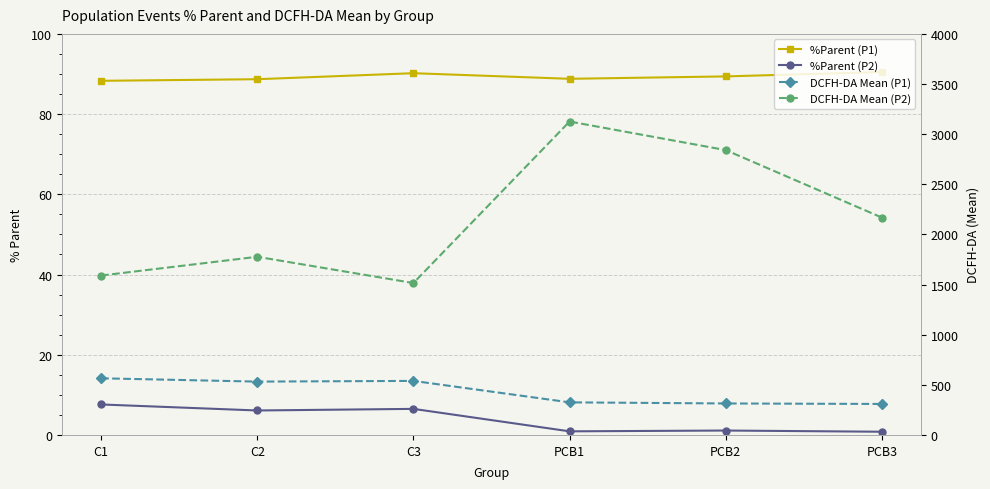

True or false: %Parent (P2) and %Parent (P1) cross at least once.

False